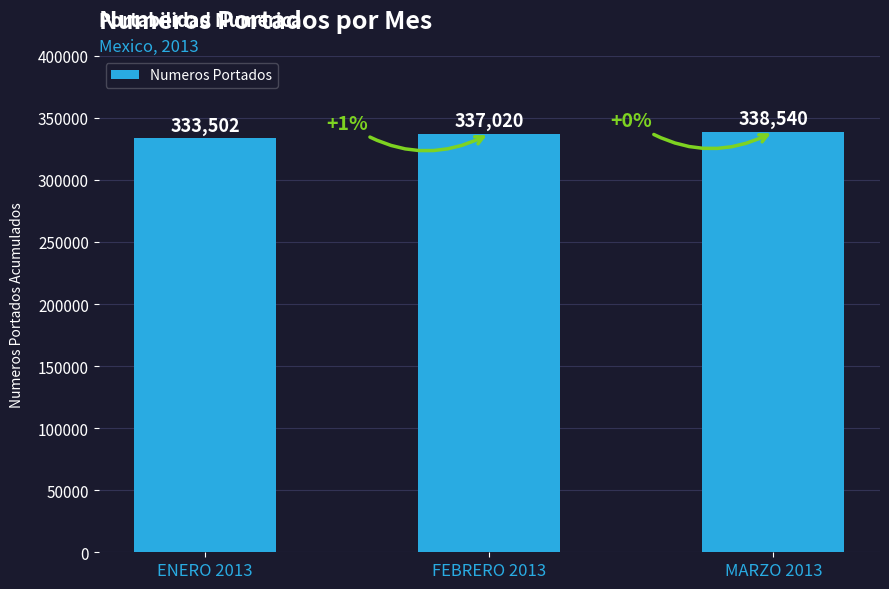

Reading left to right, list all the values displayed in this chart.

ENERO 2013=333502	FEBRERO 2013=337020	MARZO 2013=338540